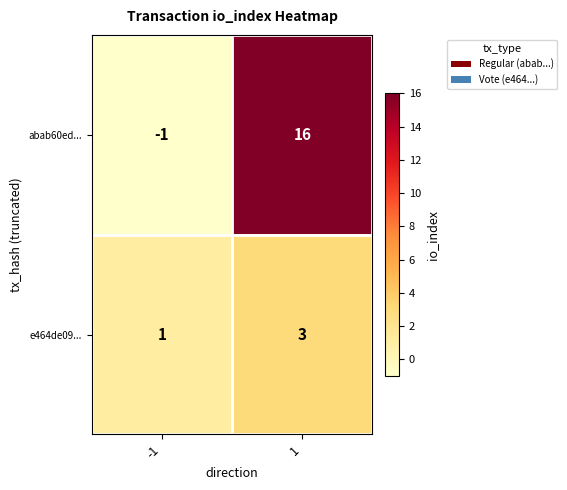

Is it true that abab60ed... equals 3 at 1?

False